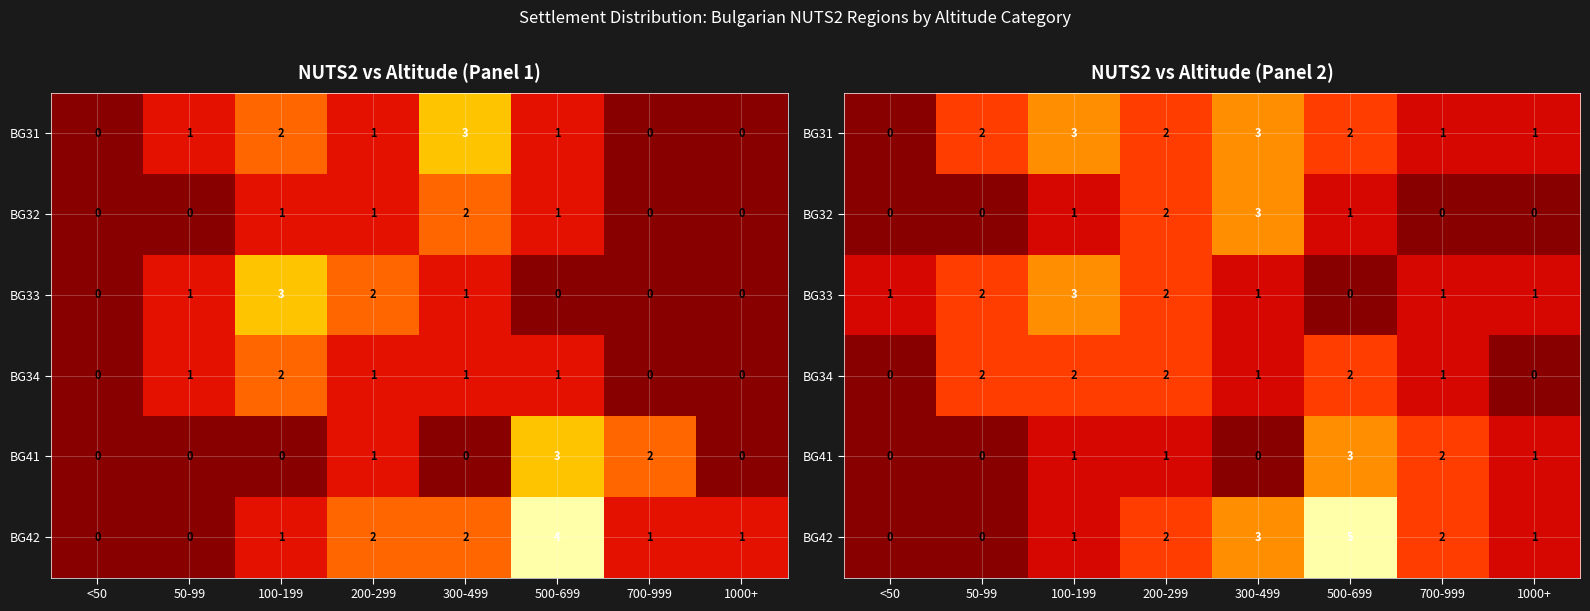

What is the difference between the maximum and second lowest values in the row_0 series?

2